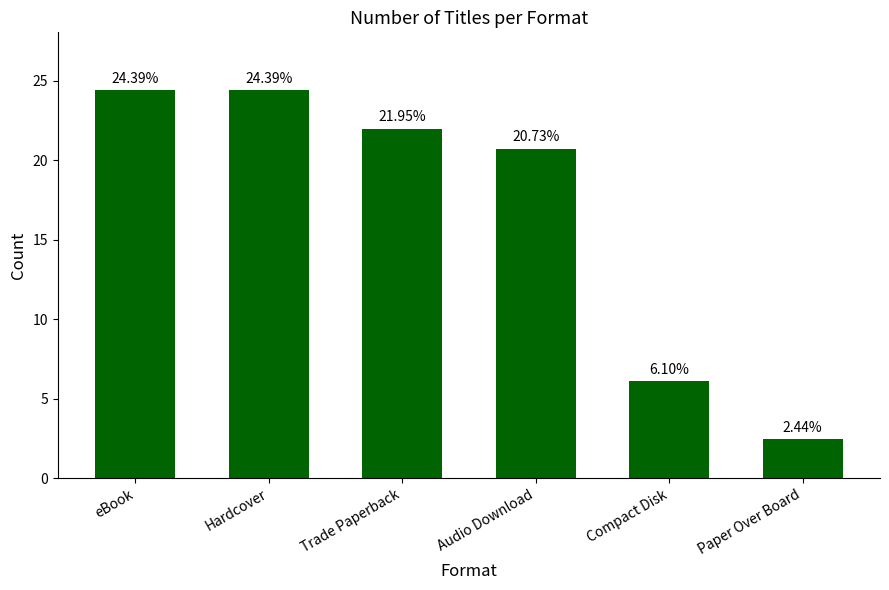

What is the label of the 4th bar from the right?

Trade Paperback